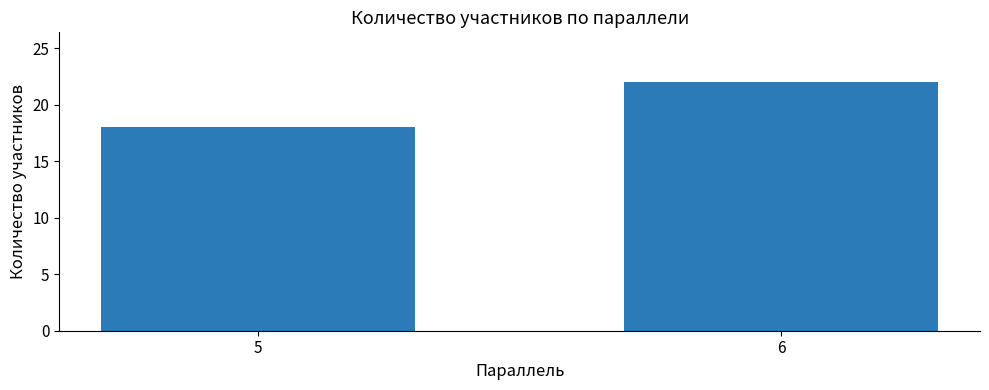

Reading right to left, transcribe all the data shown in this chart.

6=22	5=18